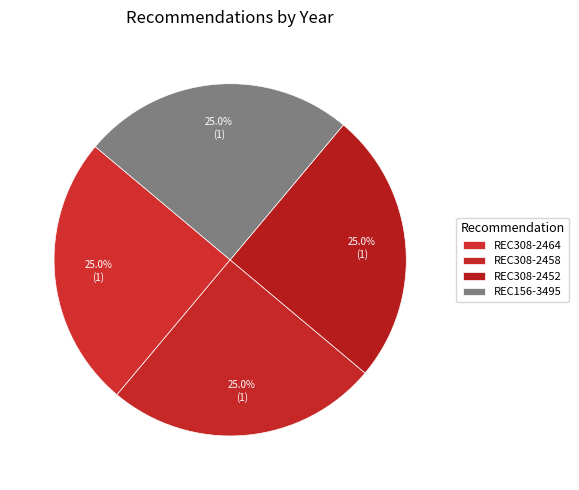

To the nearest percent, what is the average slice percentage?

25%